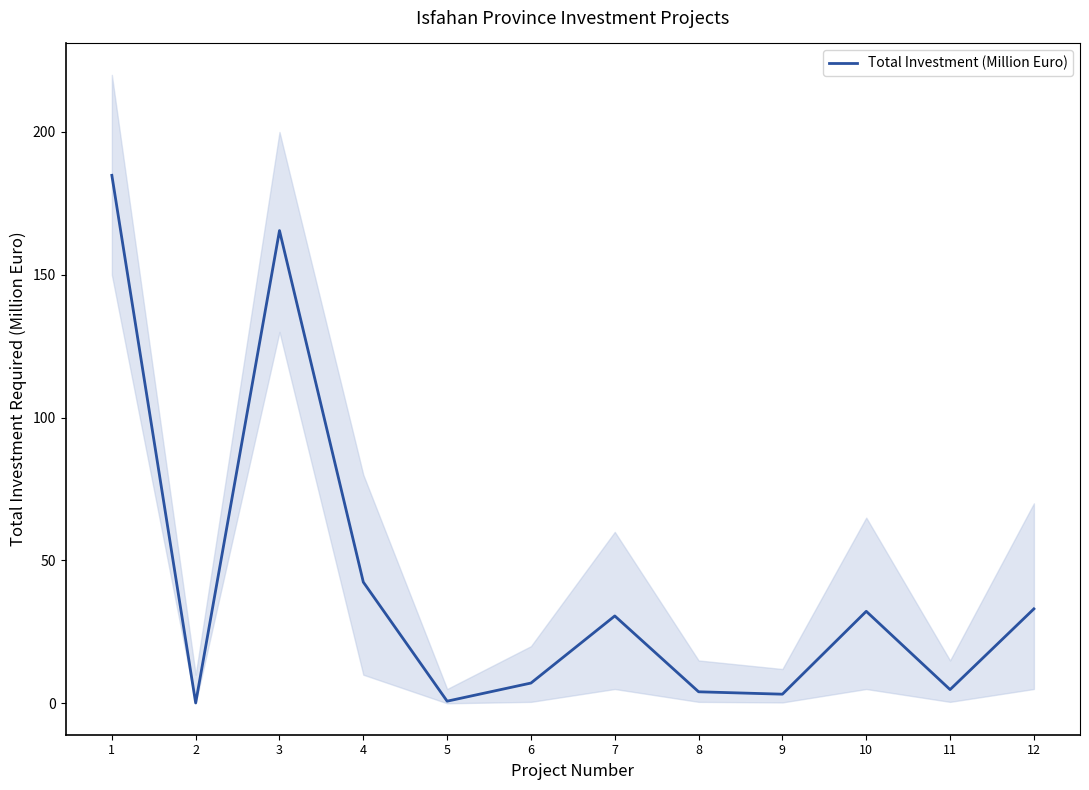

What is the greatest value displayed?

184.8